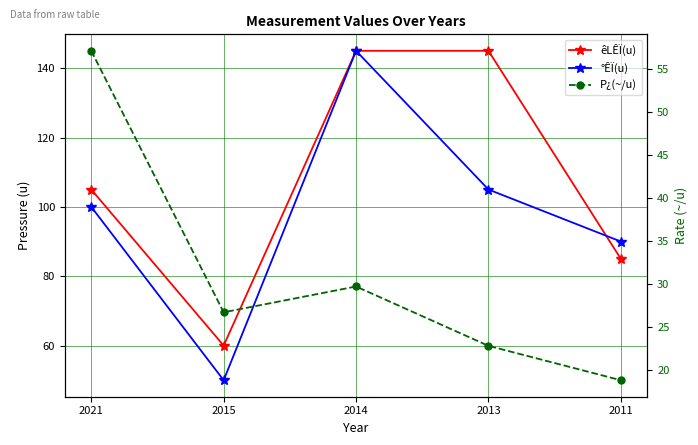

True or false: °ÊÏ(u) and P¿(~/u) cross at least once.

False